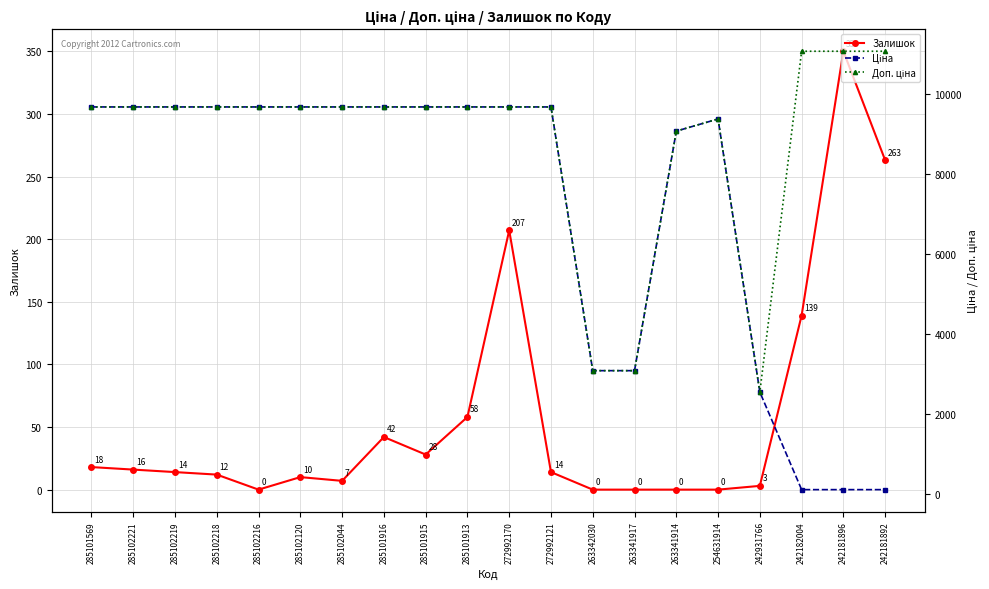

Reading left to right, transcribe all the data shown in this chart.

Залишок: 18.0	16.0	14.0	12.0	0.0	10.0	7.0	42.0	28.0	58.0	207.0	14.0	0.0	0.0	0.0	0.0	3.0	139.0	350.0	263.0
Ціна: 9664.7	9664.7	9664.7	9664.7	9664.7	9664.7	9664.7	9664.7	9664.7	9664.7	9664.7	9664.7	3080.7	3080.7	9060.9	9364.3	2545.8	110.5	110.5	110.5
Доп. ціна: 9664.7	9664.7	9664.7	9664.7	9664.7	9664.7	9664.7	9664.7	9664.7	9664.7	9664.7	9664.7	3081.0	3081.0	9060.9	9364.3	2546.0	11055.0	11055.0	11055.0